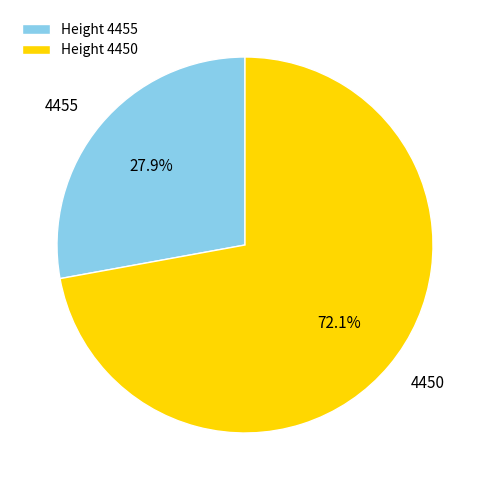

Which slice is the largest?

4450